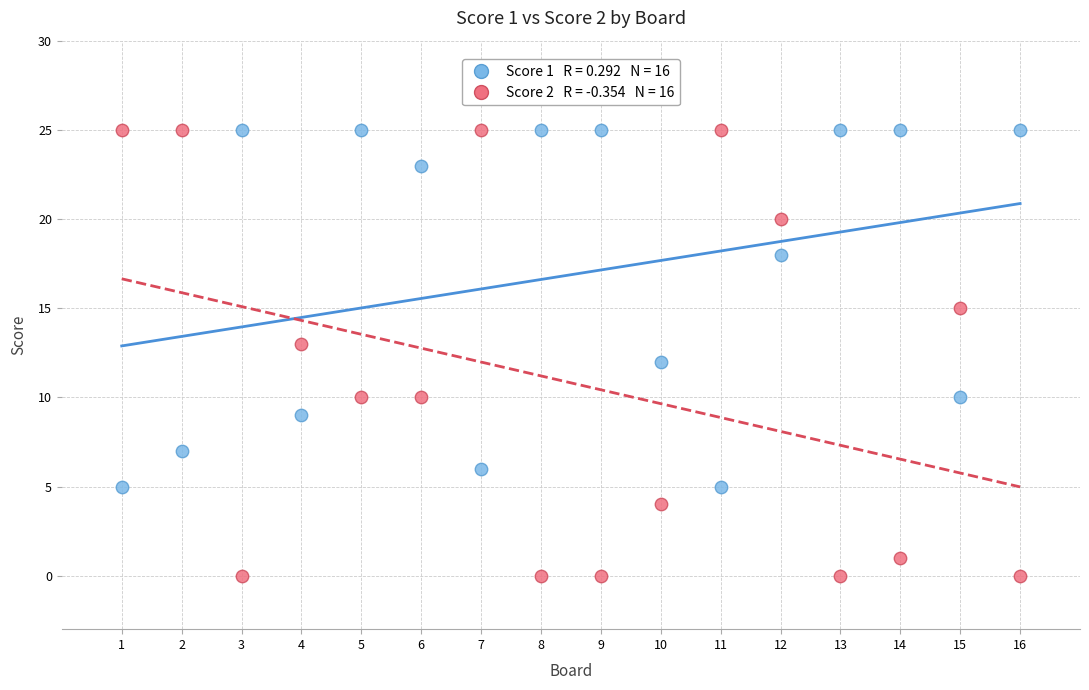

Across all data points, what is the range of X values (max minus min)?

15